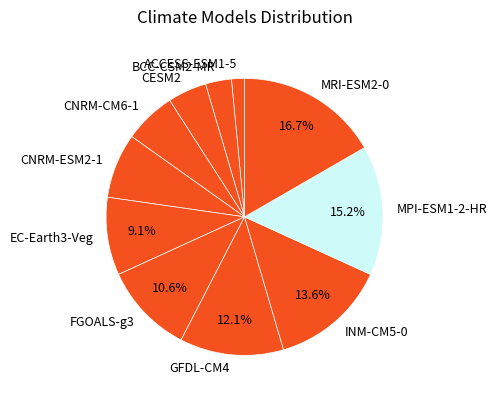

Combined, do EC-Earth3-Veg and INM-CM5-0 account for over 50%?

No